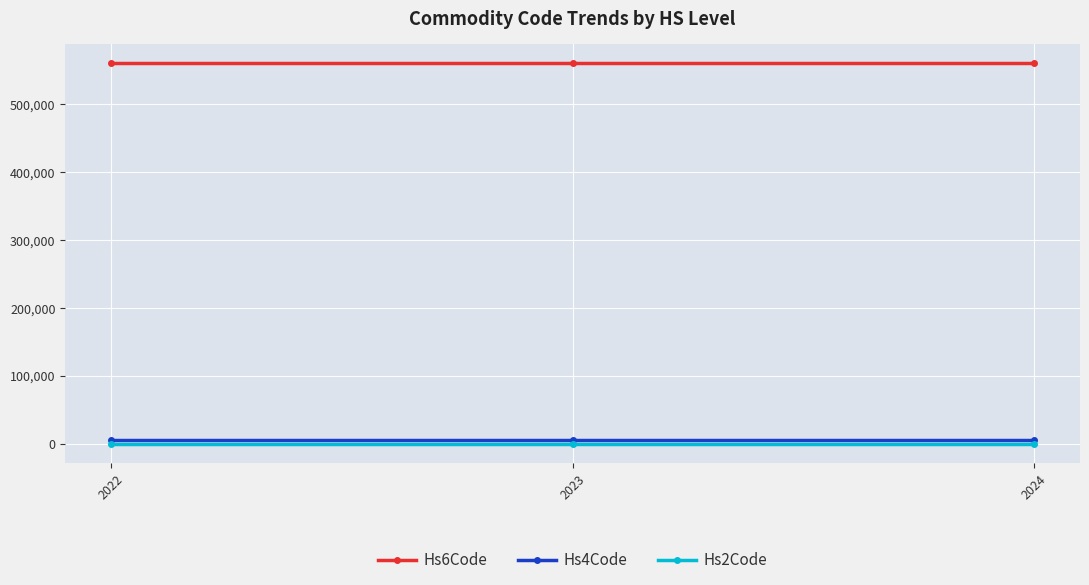

The value of Hs6Code at 2023 is 326114. True or false?

False